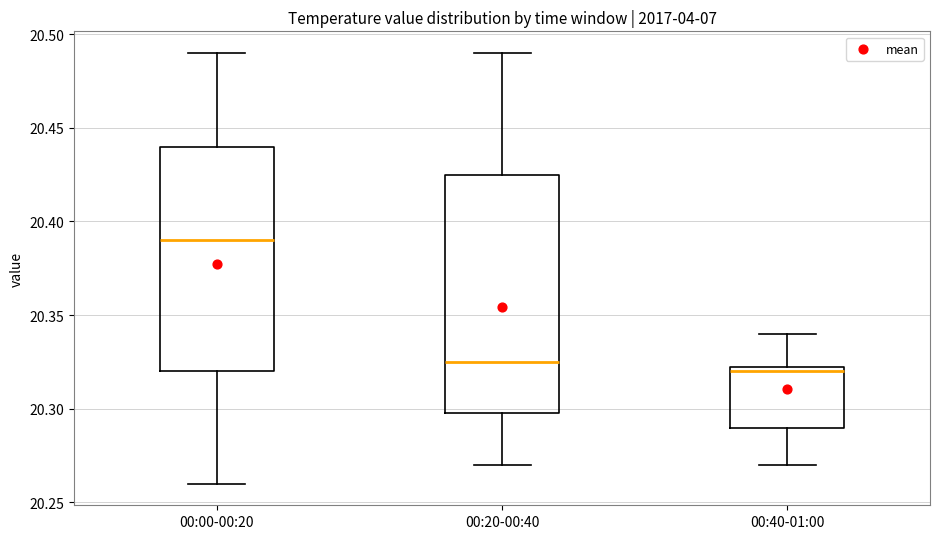

Reading left to right, transcribe this box plot: for each box, give where its median line is, the range the box spans, and where its two whiskers end, as read against the y-axis. The values are not printed on the chart, so give them approximately, as read against the axis.

00:00-00:20: median 20.390, box 20.320 to 20.440, whiskers 20.260 to 20.490
00:20-00:40: median 20.325, box 20.300 to 20.425, whiskers 20.270 to 20.490
00:40-01:00: median 20.320, box 20.290 to 20.325, whiskers 20.270 to 20.340